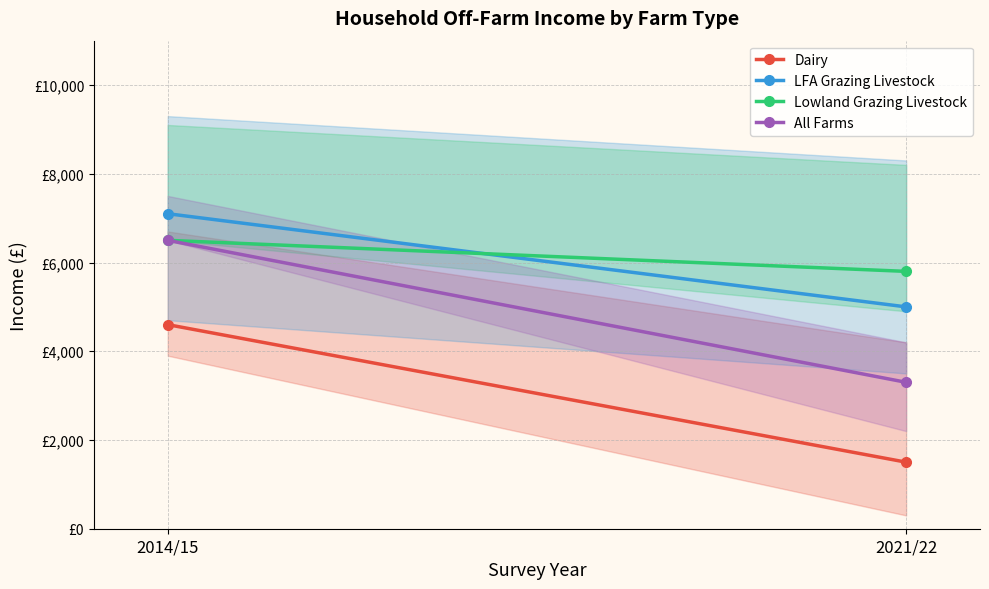

Read the Lowland Grazing Livestock value at 2021/22, to the nearest 10.

5800